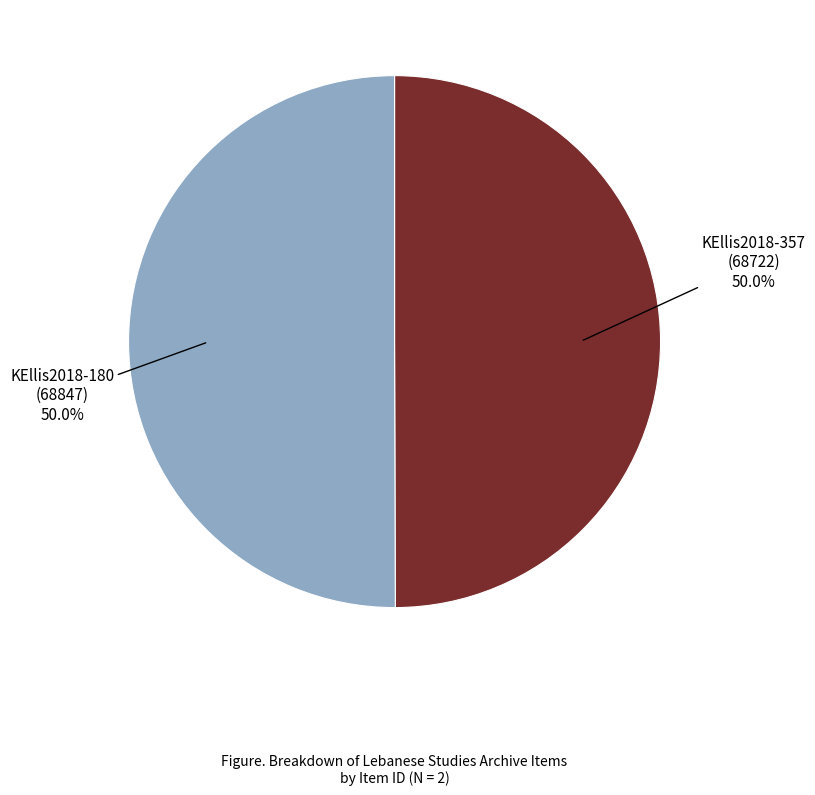

Approximately how many times larger is the value at KEllis2018-180 (68847) compared to KEllis2018-357 (68722)?

1.0